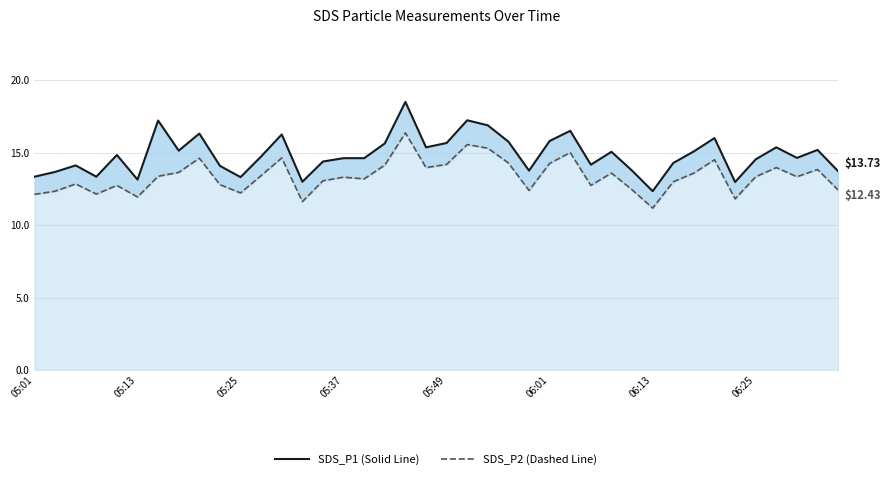

Is it true that SDS P2 equals 18.4 at 05:25?

False